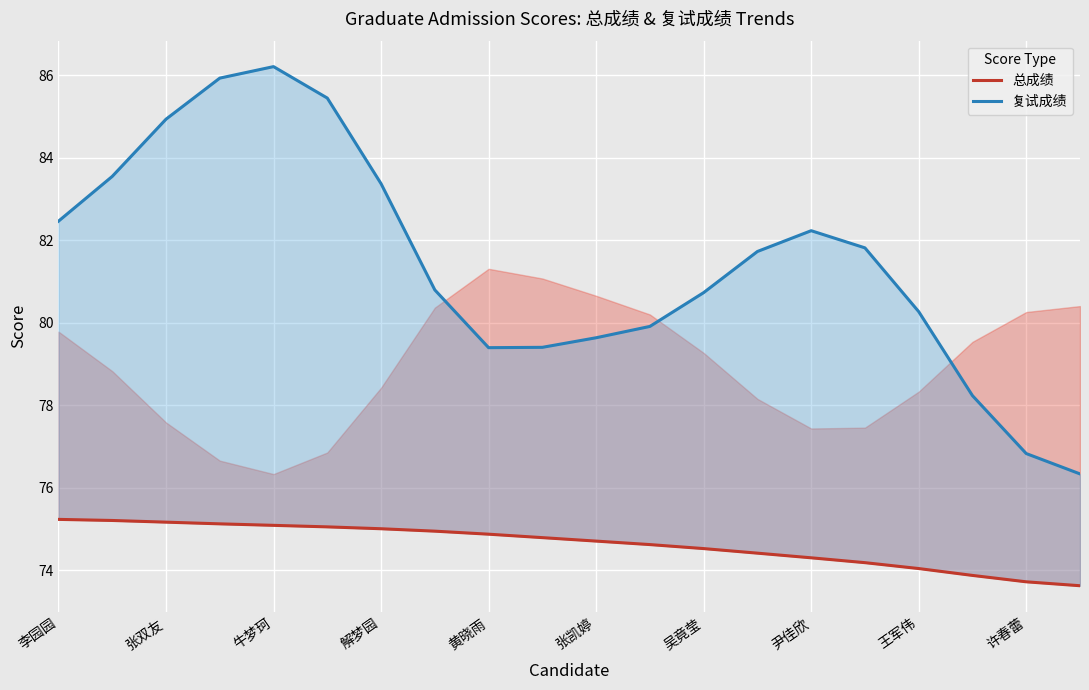

How many data points in 总成绩 are less than 74?

3